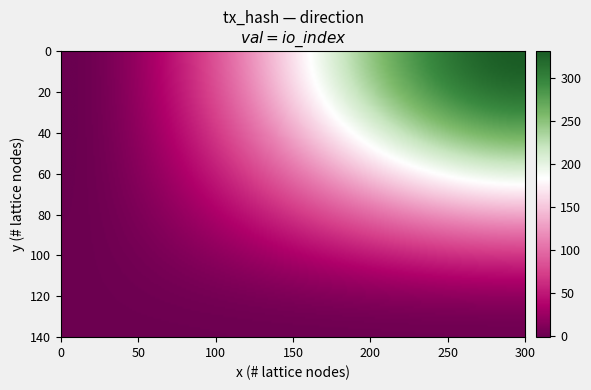

Is it true that 26b472bf469512332d580d3eea2e8b455158a36 equals 137 at 1?

False